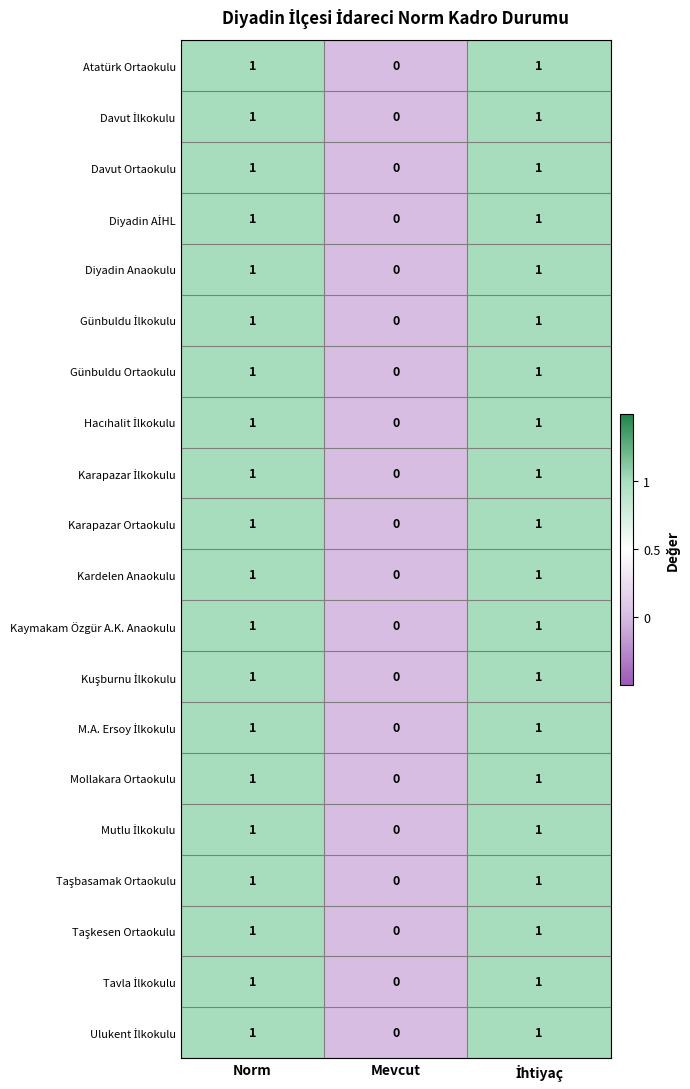

What is the total value across all series at Norm?

20